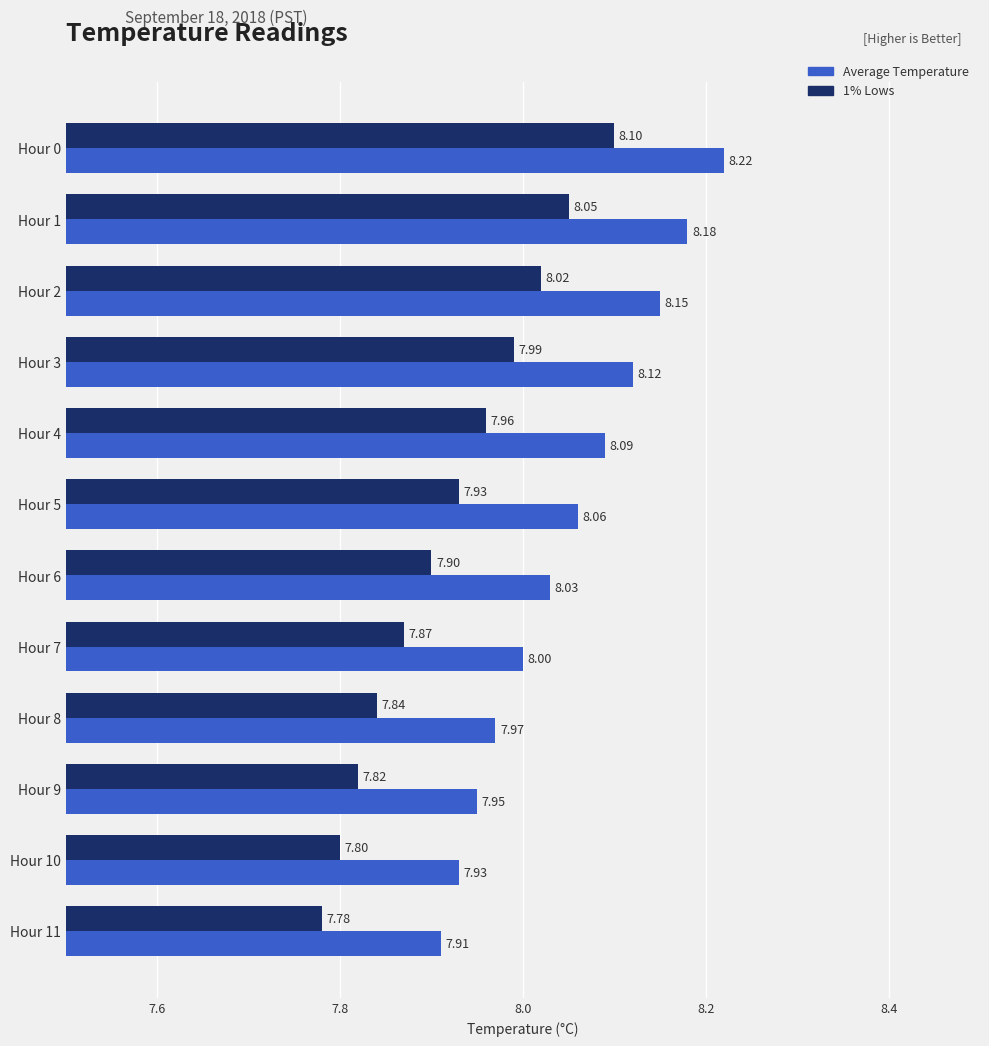

List the series in order of their peak value, lowest first.

1% Lows, Average Temperature